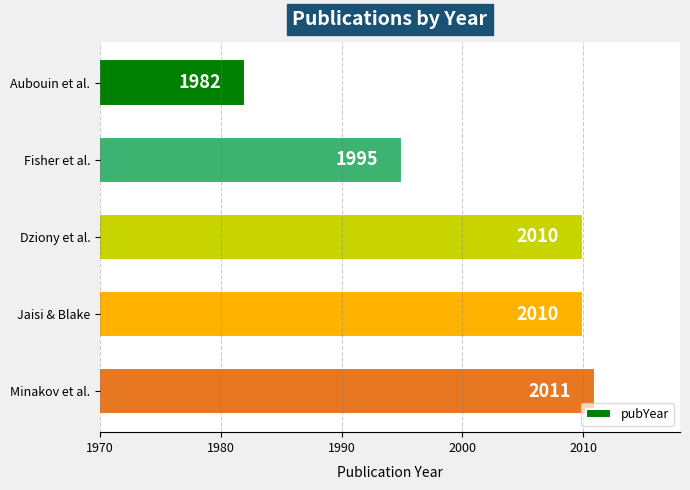

What is the ratio of the value at Dziony et al. to the value at Fisher et al.?

1.0